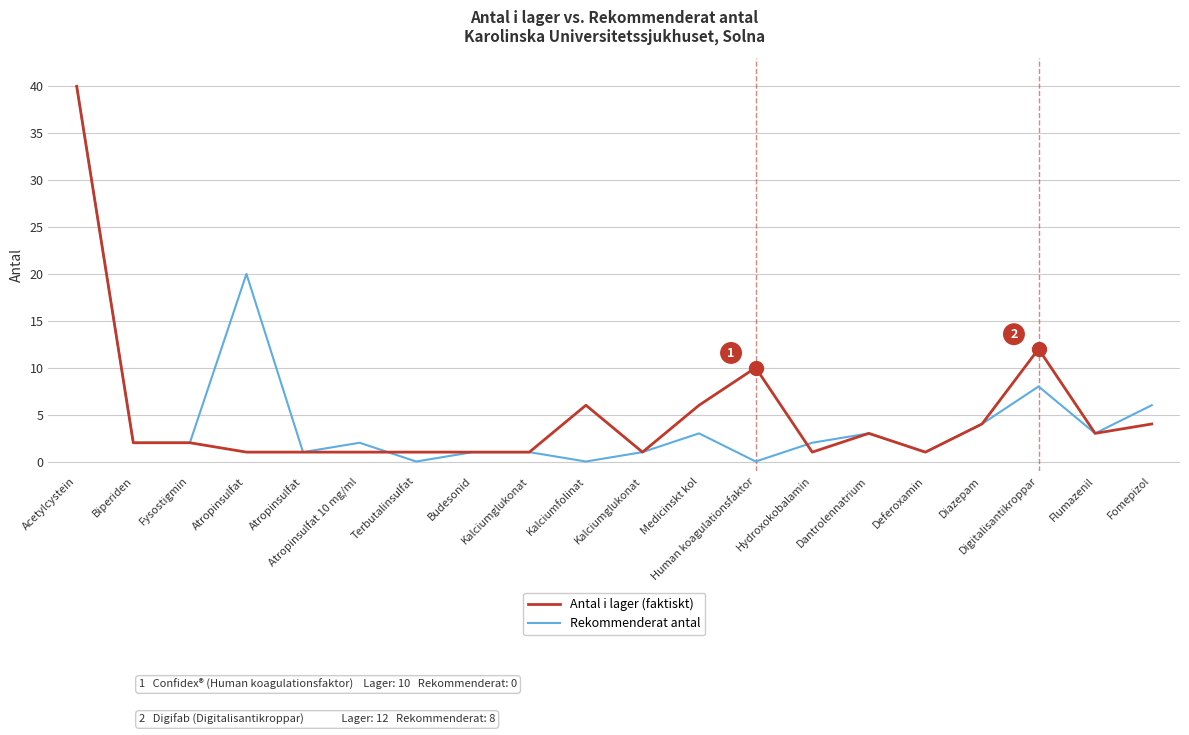

Count the number of categories in the chart.

20